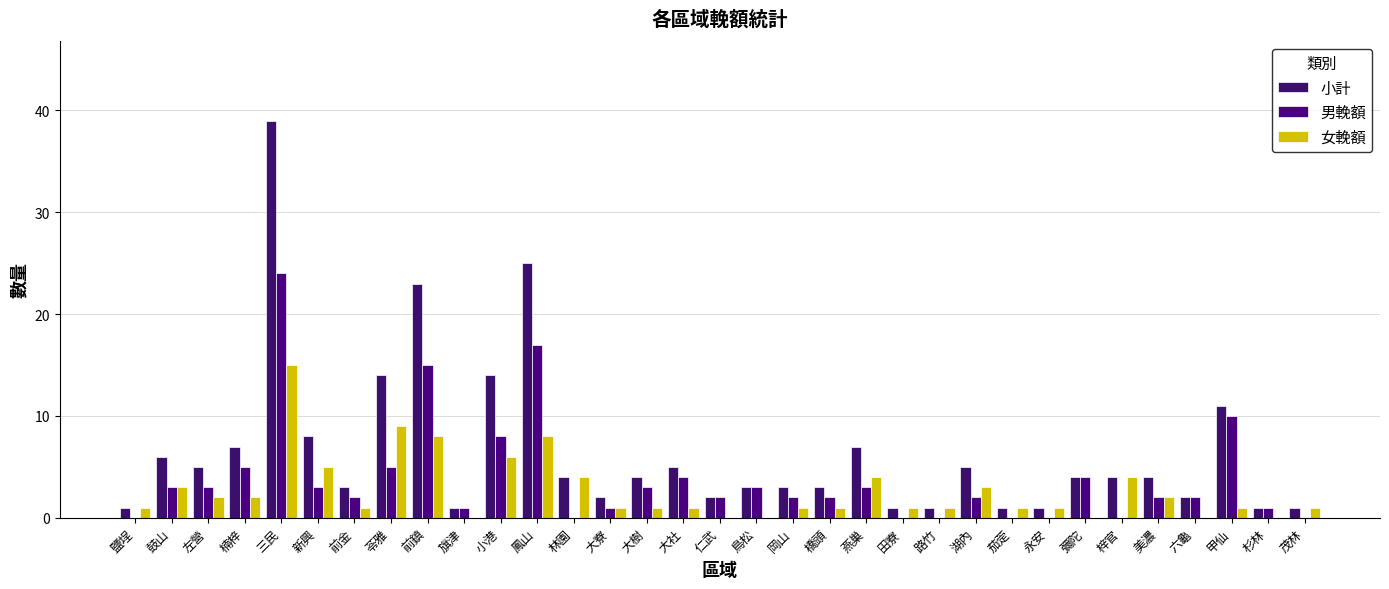

What are all the series names shown in the legend?

小計, 男輓額, 女輓額